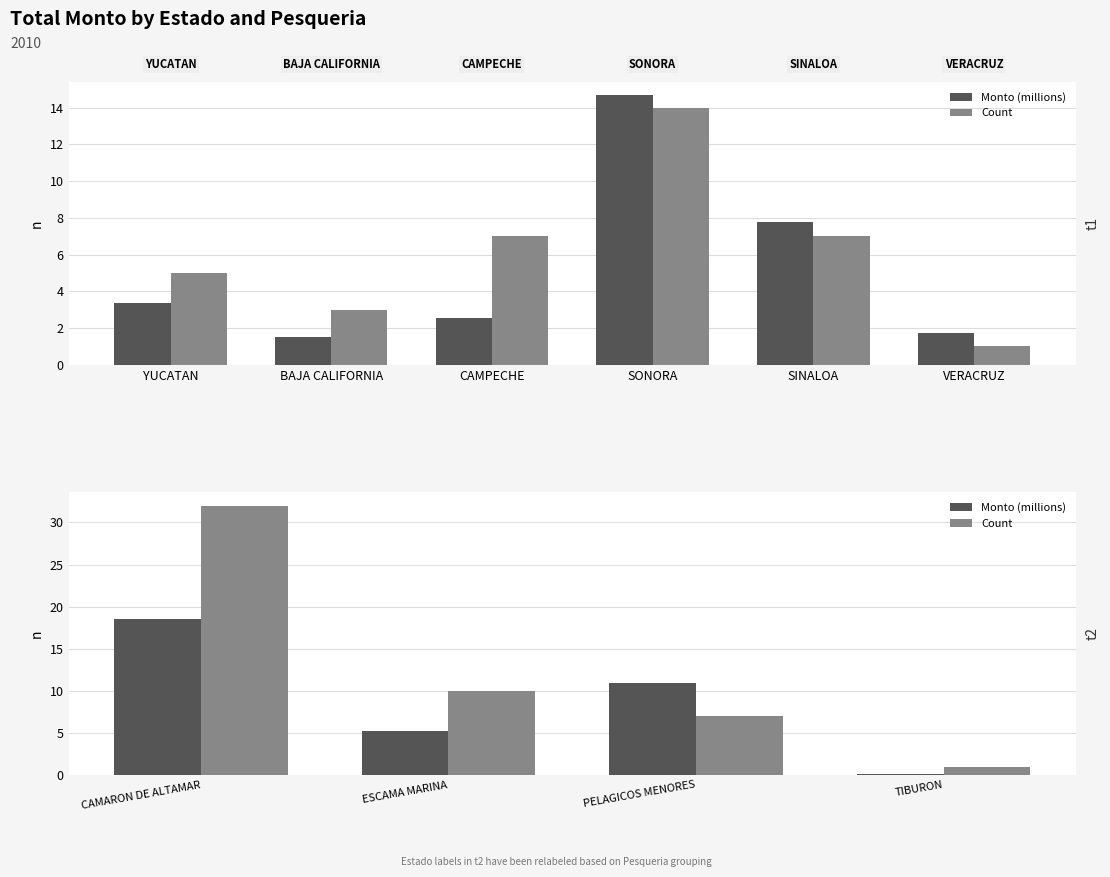

What is the sum of all Count values?

50.0